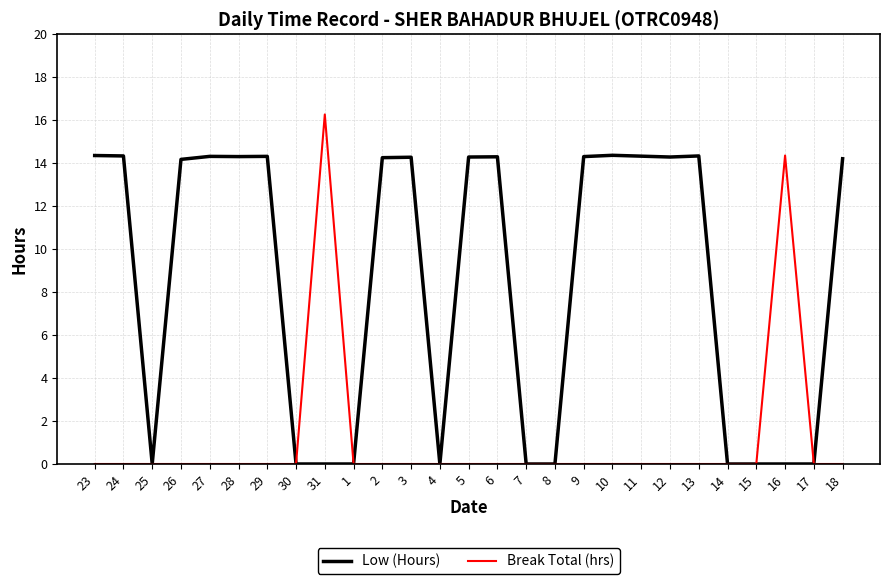

At which category does the chart reach its peak across all series?

31